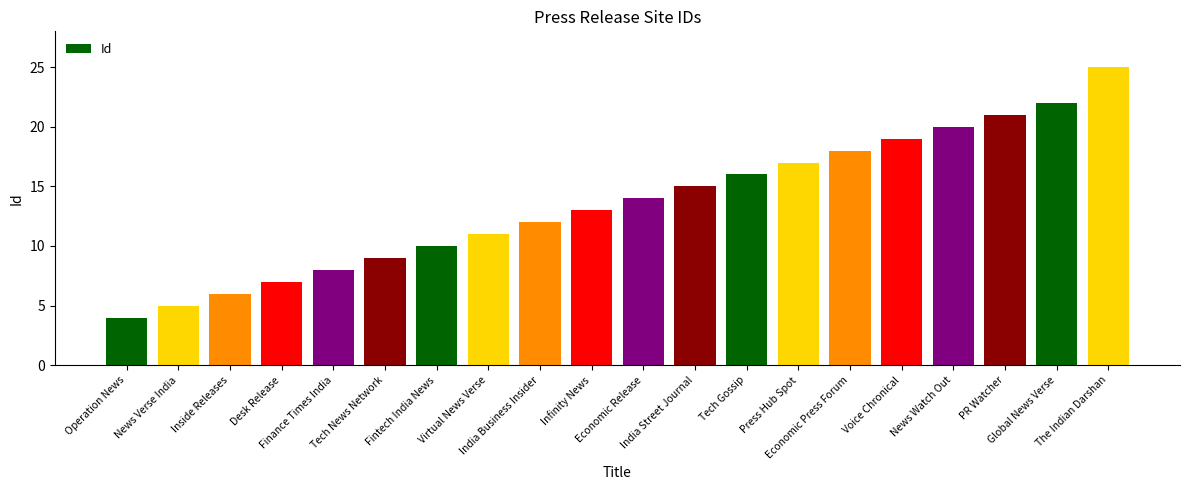

At which label is the value closest to 14?

Economic Release